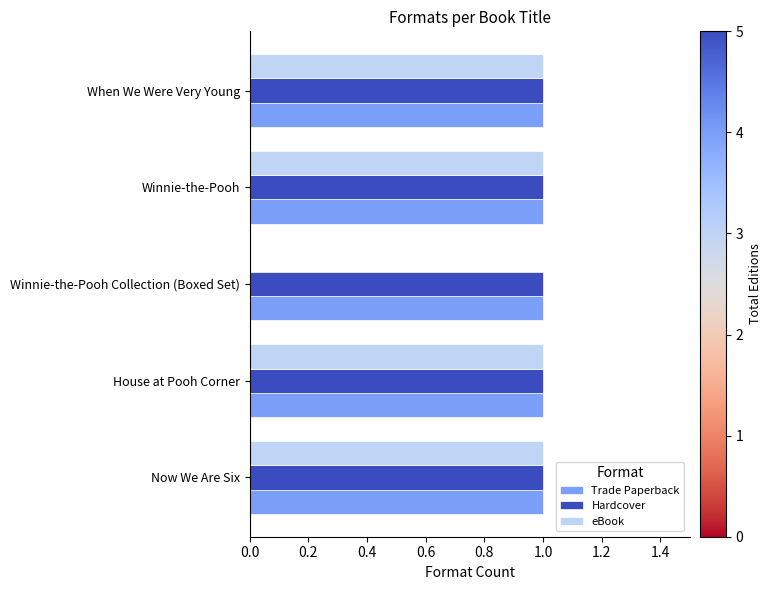

True or false: Hardcover has a value of 1 at Now We Are Six.

True